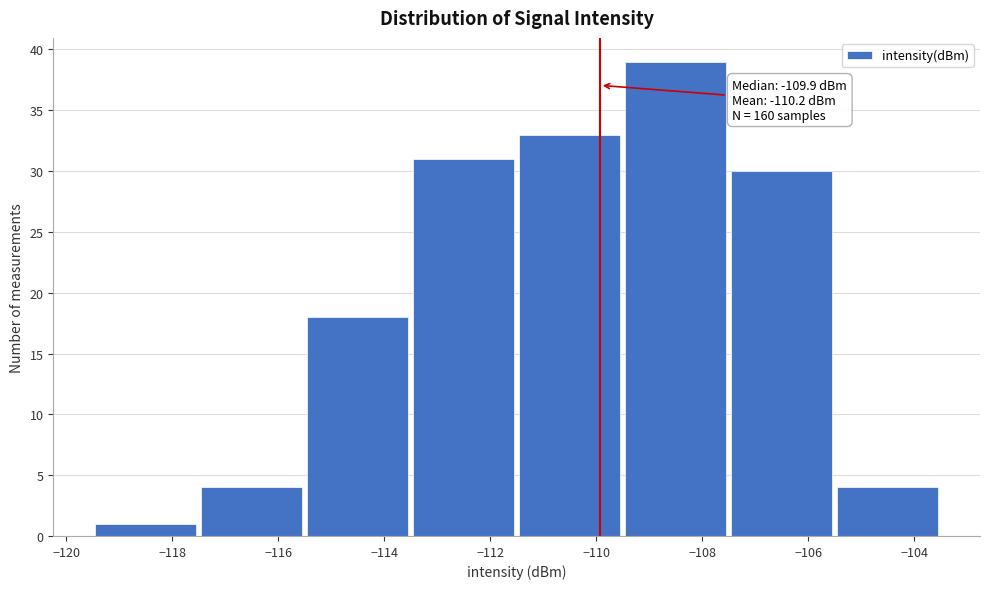

Which range on the x-axis has the tallest bar?

-109.5 to -107.5